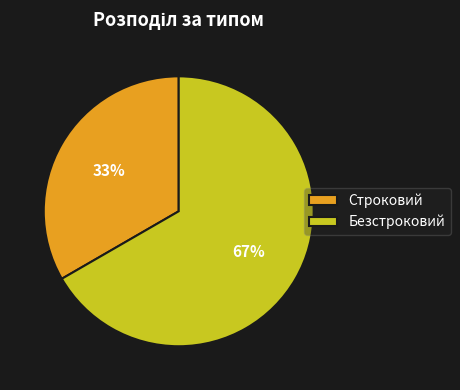

Does Строковий represent more than half of the total?

No